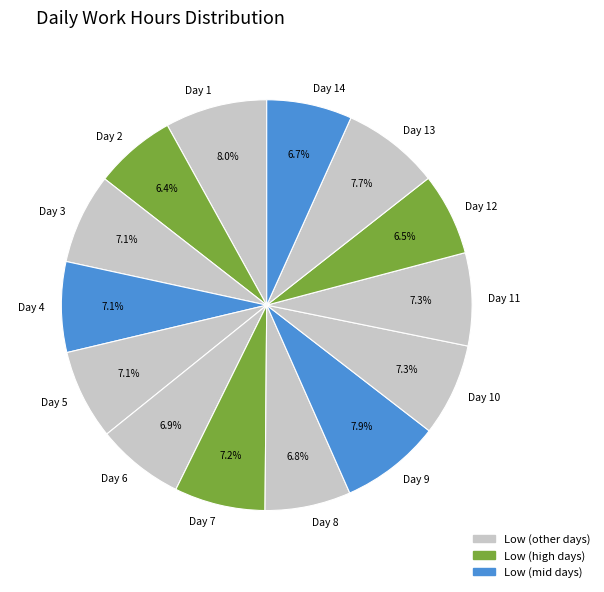

What is the ratio of the value at Day 1 to the value at Day 3?

1.1